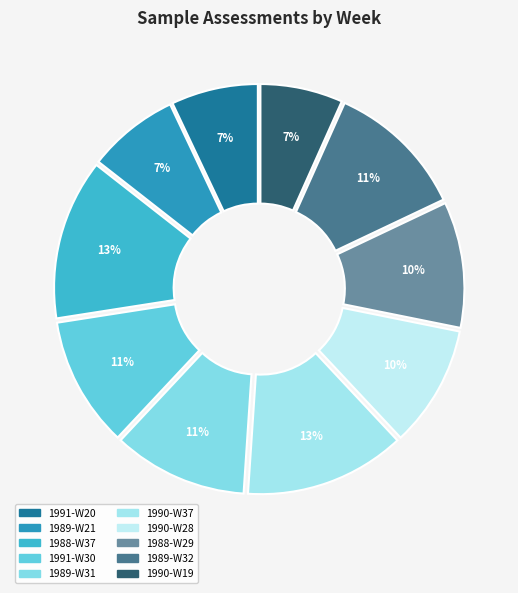

Which category has the smallest portion of the pie?

1990-W19